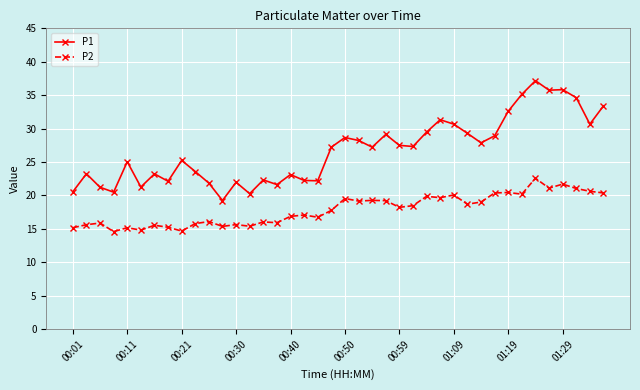

True or false: P2 has more than 1 interior local peaks.

True